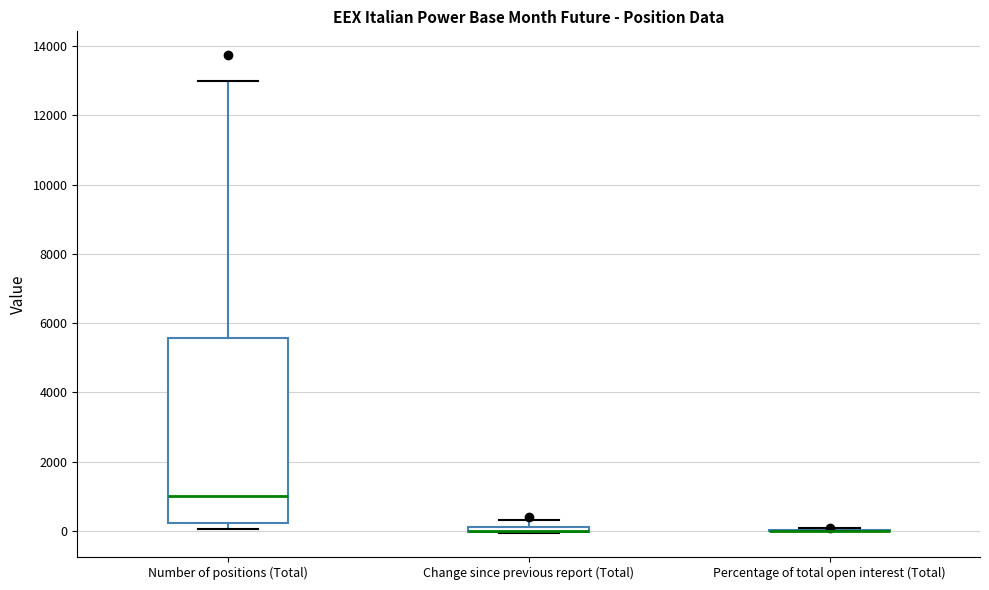

Where does the upper whisker of the box for Number of positions (Total) end on the y-axis? The values are not printed on the chart, so give them approximately, as read against the axis.

13000